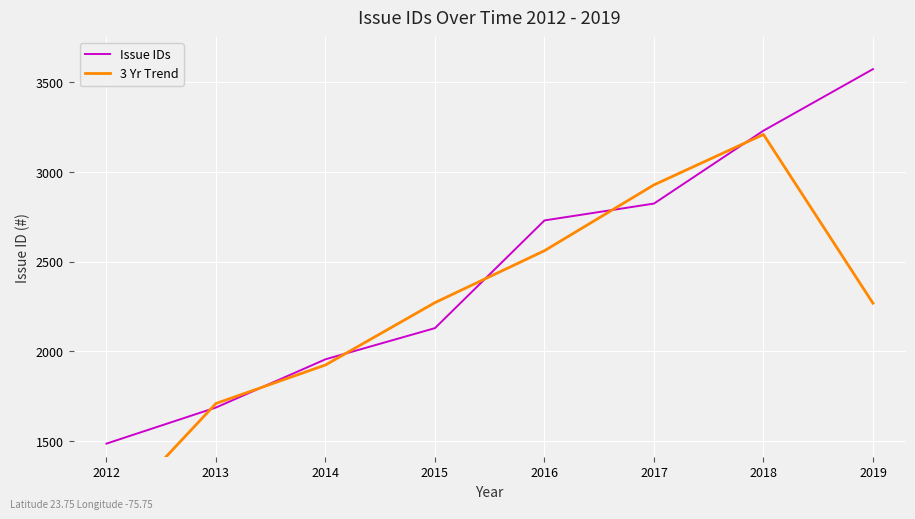

Which series has the widest spread of values?

3 Yr Trend